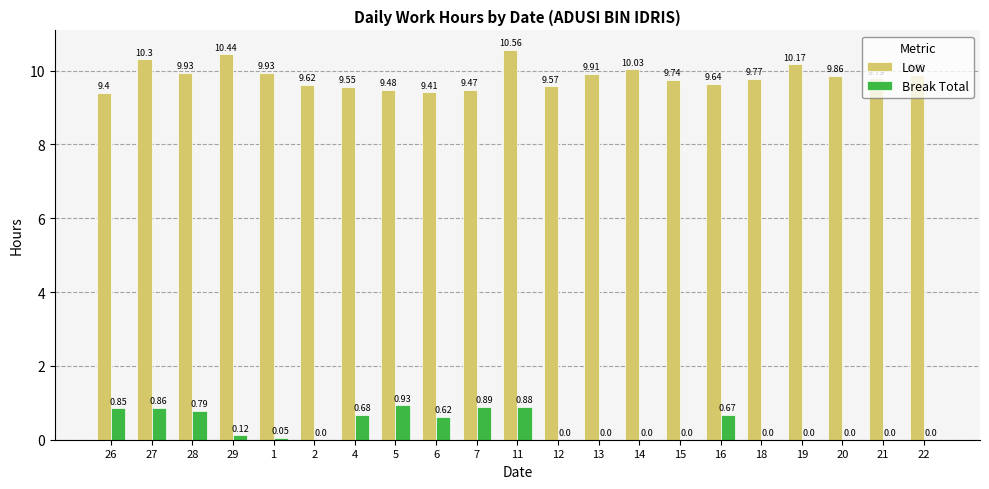

What is the sum of the Low values at 12 and 11?

20.1